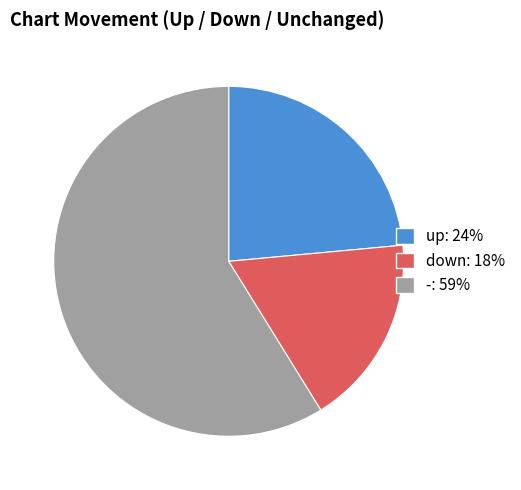

Which has a higher value, up or -?

-